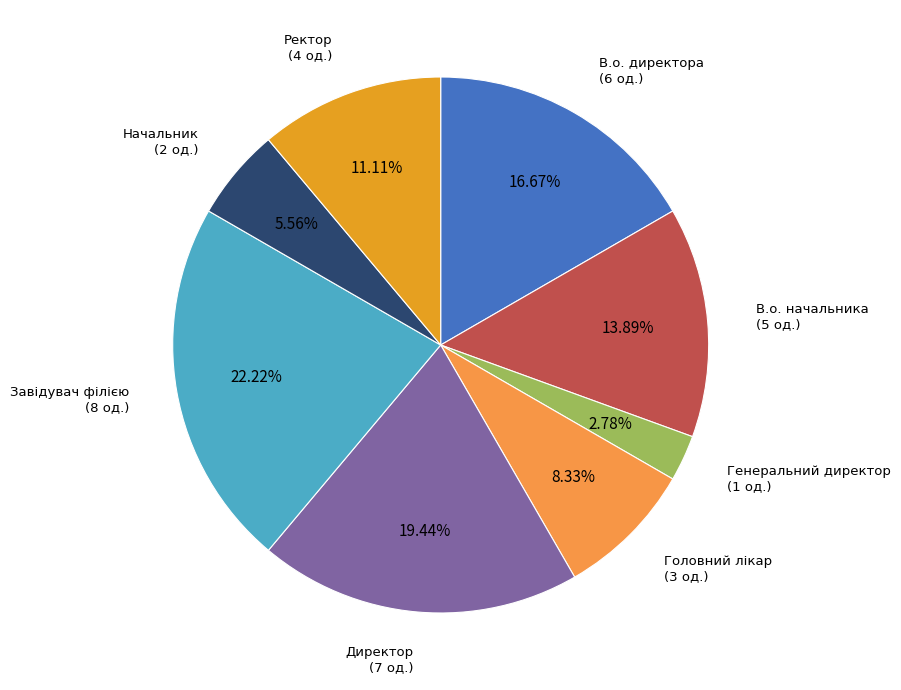

Is there a majority slice in this chart?

No